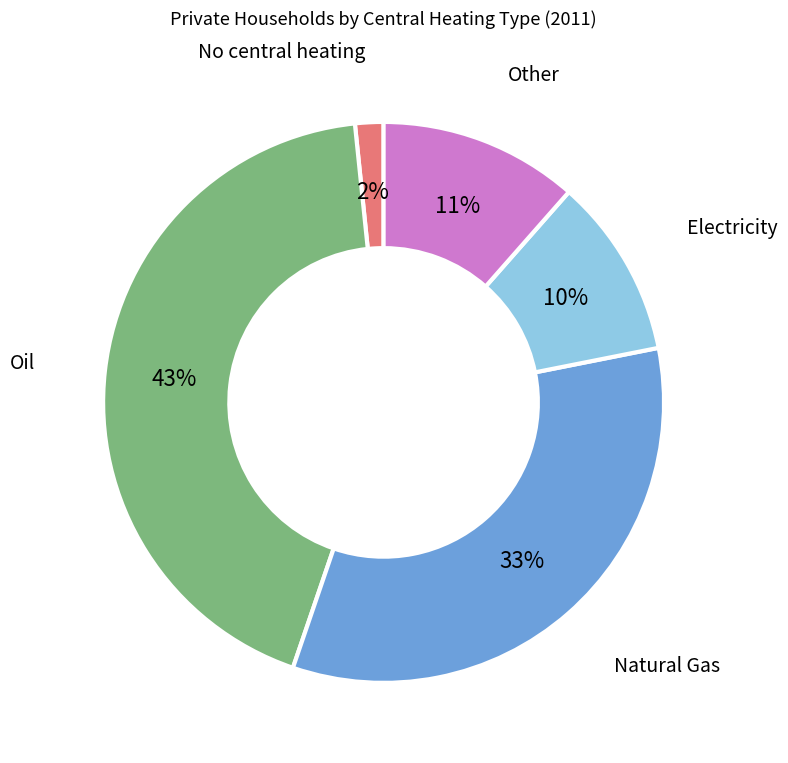

How many slices are in this pie chart?

5